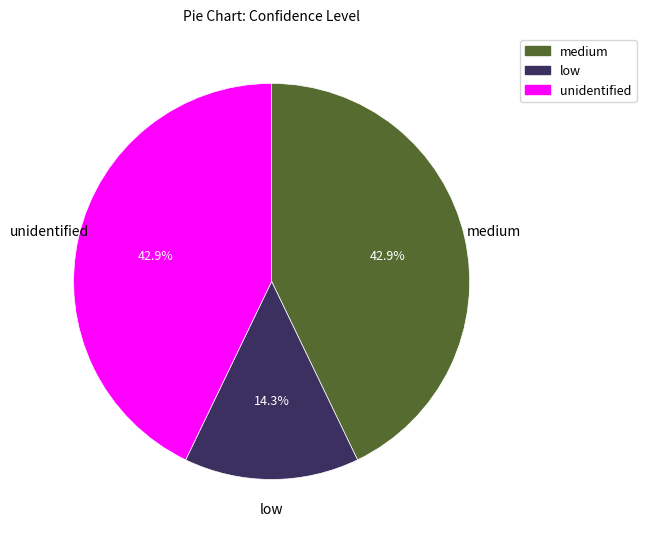

Is there any slice that represents more than half of the pie?

No